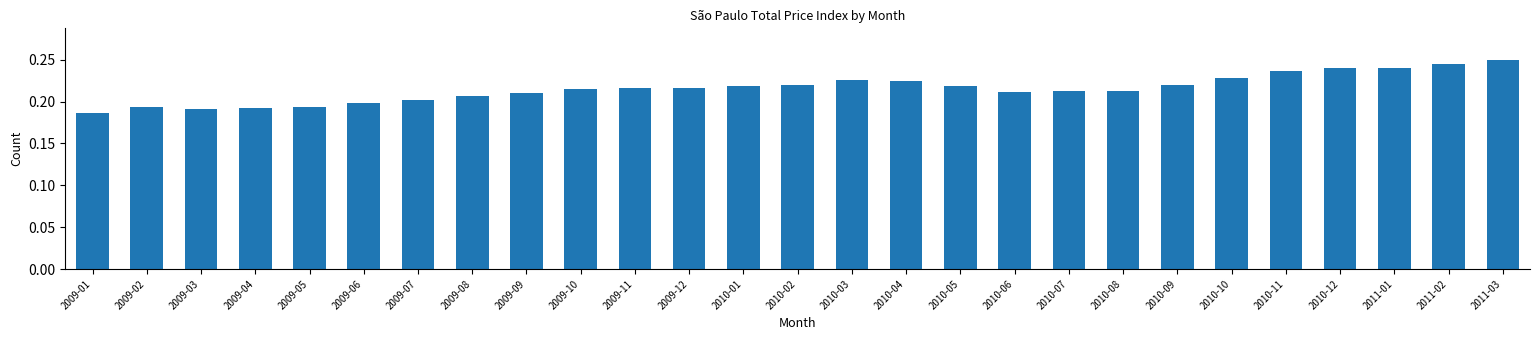

What is the sum of all values?

5.8